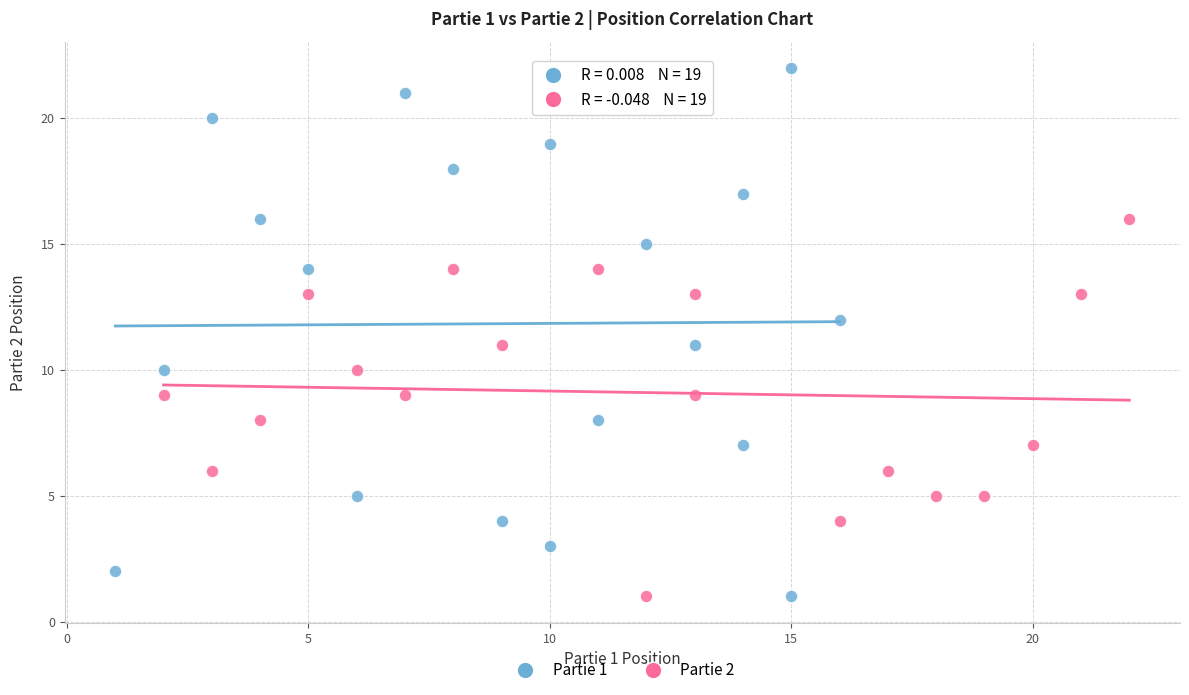

Which series has the largest Y range (max minus min)?

Partie 1